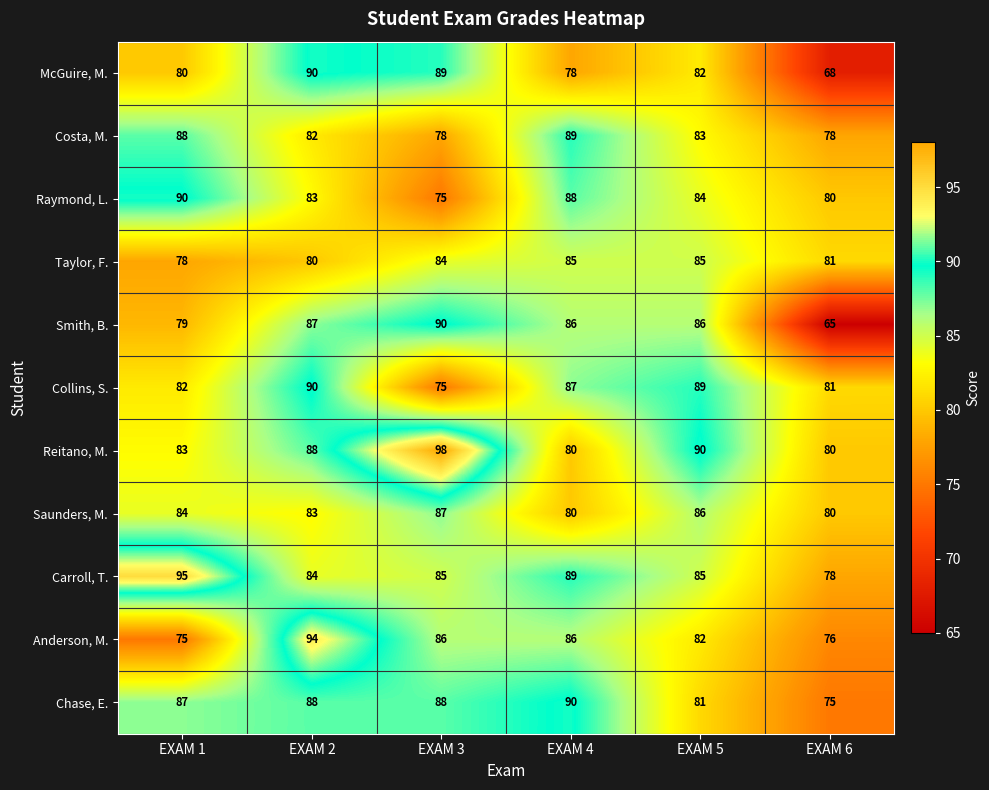

What is the approximate value of Reitano, M. at EXAM 2?

88